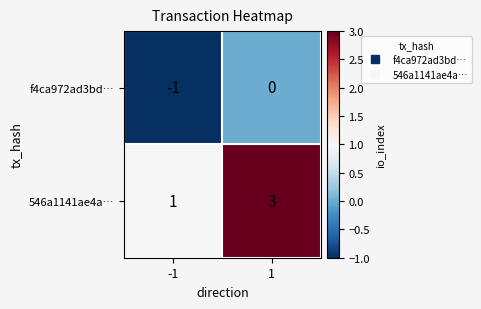

The value of f4ca972ad3bd… at -1 is -1. True or false?

True